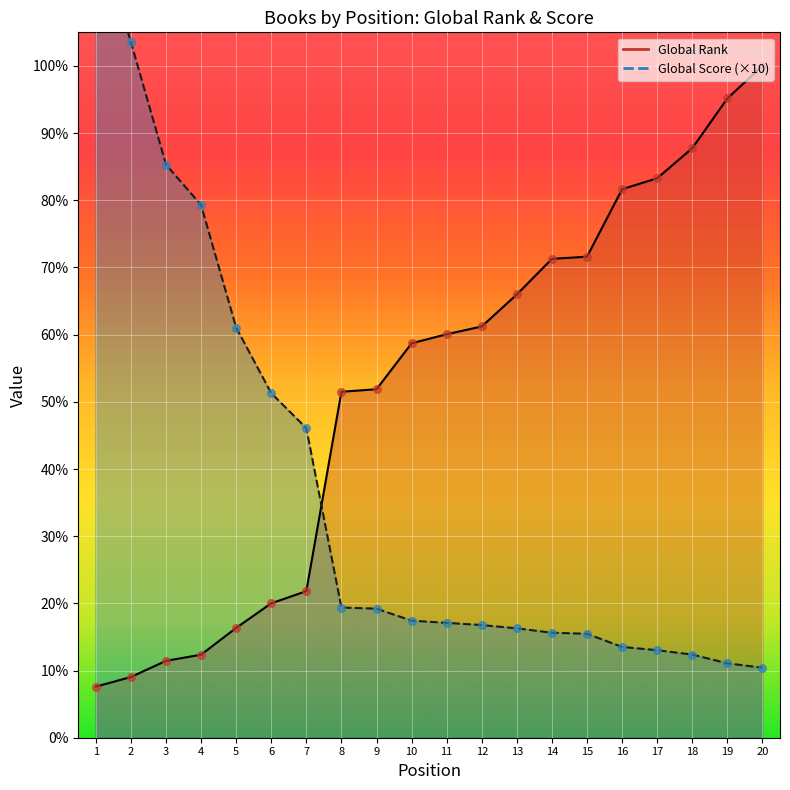

At how many categories does at least one series exceed 7165?

1